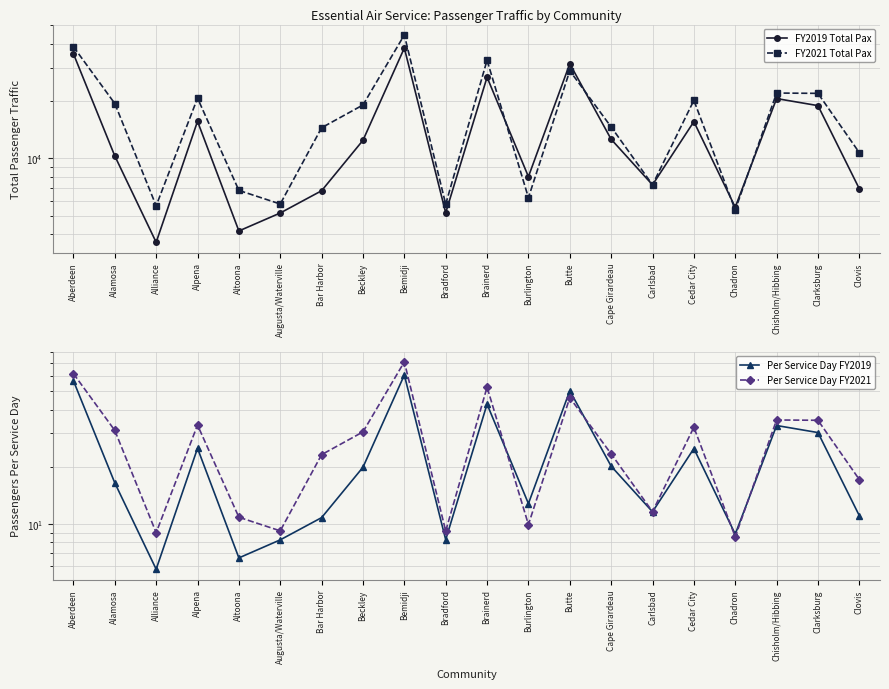

Between Altoona and Brainerd, which is larger?

Brainerd